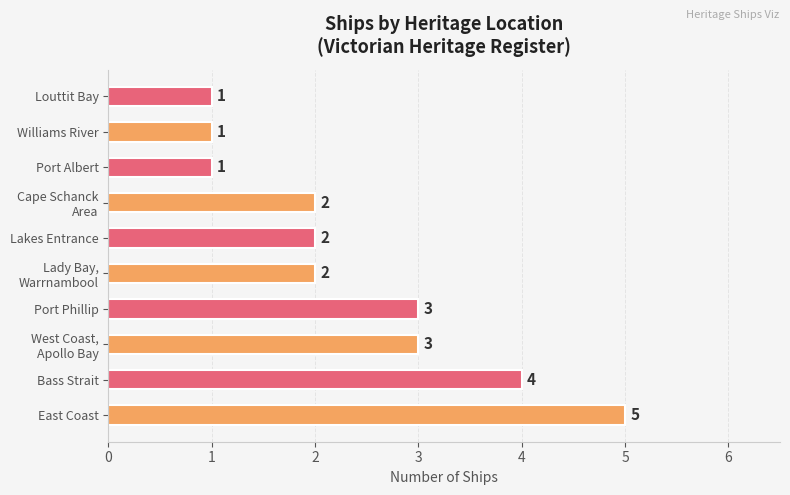

Reading top to bottom, transcribe all the data shown in this chart.

1	1	1	2	2	2	3	3	4	5